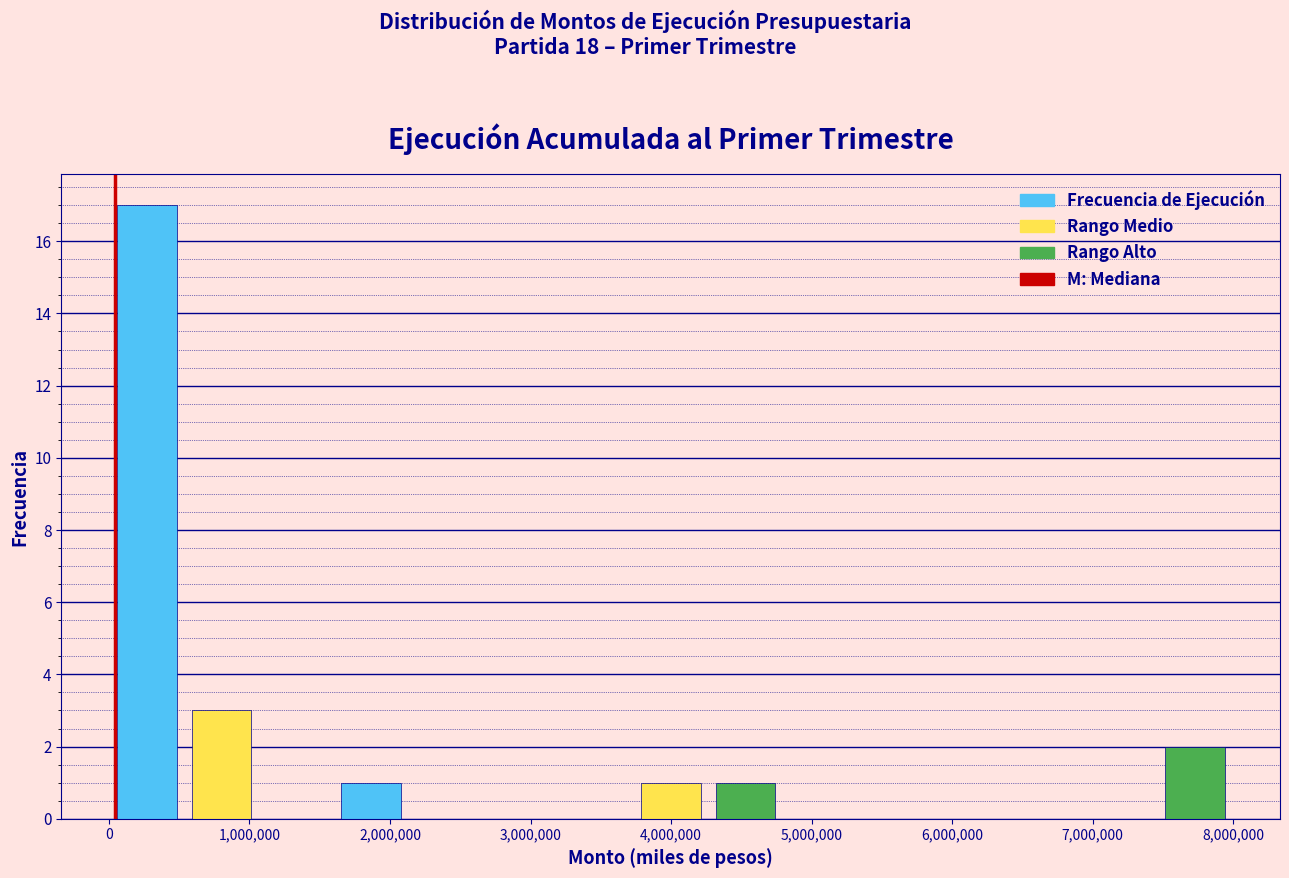

Which range on the x-axis has the tallest bar?

0 to 500000